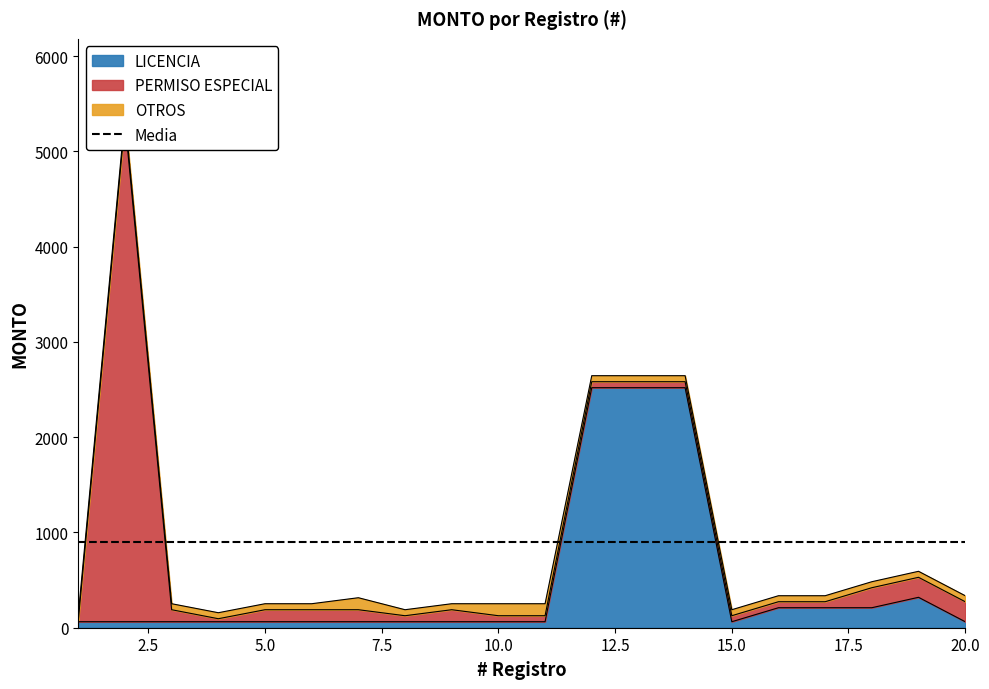

Reading left to right, extract all data points from this chart.

LICENCIA: 63.0	63.0	63.0	63.0	63.0	63.0	63.0	63.0	63.0	63.0	63.0	2520.0	2520.0	2520.0	63.0	210.0	210.0	210.0	319.4	63.0
PERMISO ESPECIAL: 10.5	5250.0	126.0	31.5	126.0	126.0	126.0	63.0	126.0	63.0	63.0	63.0	63.0	63.0	63.0	63.0	63.0	210.0	210.0	210.0
OTROS: 63.0	63.0	63.0	63.0	63.0	63.0	126.0	63.0	63.0	126.0	126.0	63.0	63.0	63.0	63.0	63.0	63.0	63.0	63.0	63.0